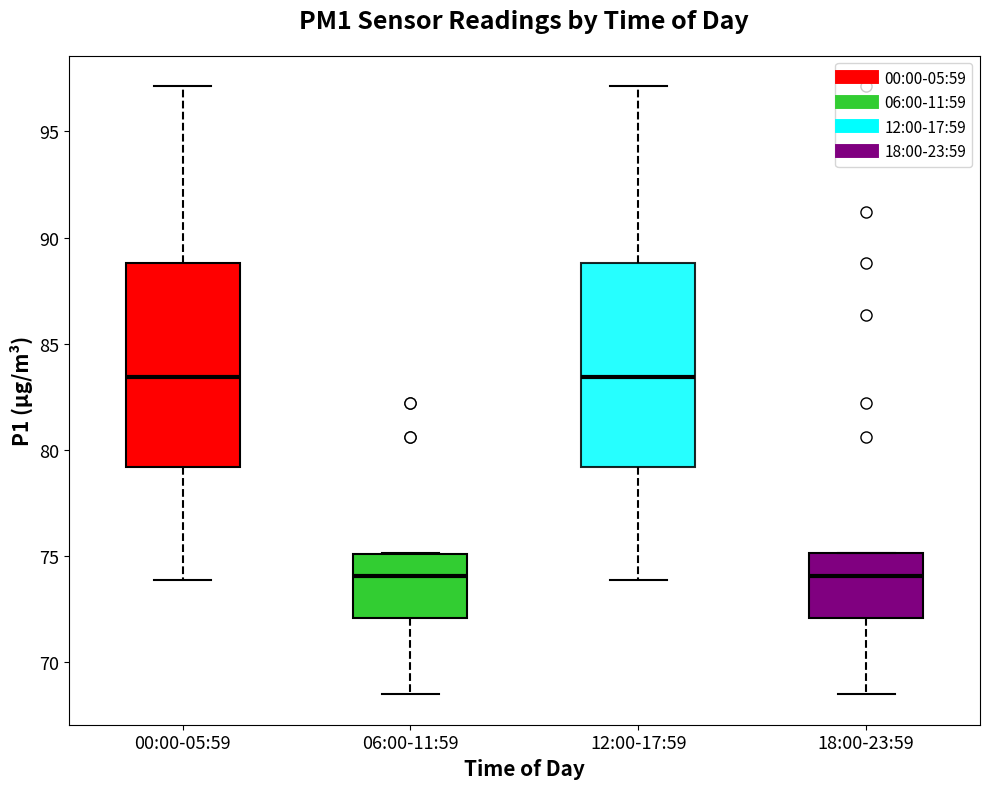

Reading left to right, transcribe this box plot: for each box, give where its median line is, the range the box spans, and where its two whiskers end, as read against the y-axis. The values are not printed on the chart, so give them approximately, as read against the axis.

00:00-05:59: median 83.5, box 79.0 to 89.0, whiskers 74.0 to 97.0
06:00-11:59: median 74.0, box 72.0 to 75.0, whiskers 68.5 to 75.0
12:00-17:59: median 83.5, box 79.0 to 89.0, whiskers 74.0 to 97.0
18:00-23:59: median 74.0, box 72.0 to 75.0, whiskers 68.5 to 75.0